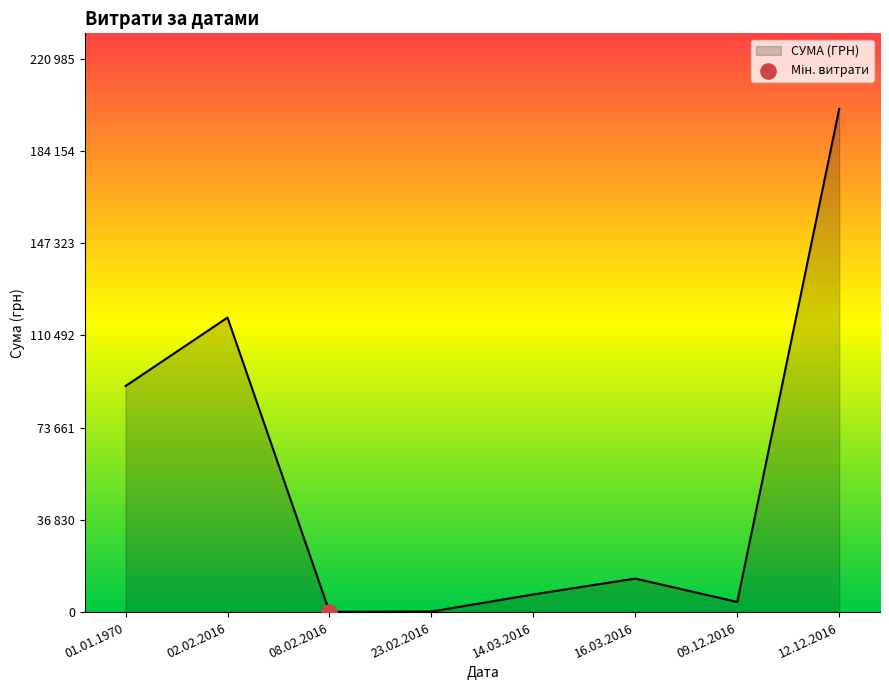

Between 02.02.2016 and 23.02.2016, which is larger?

02.02.2016